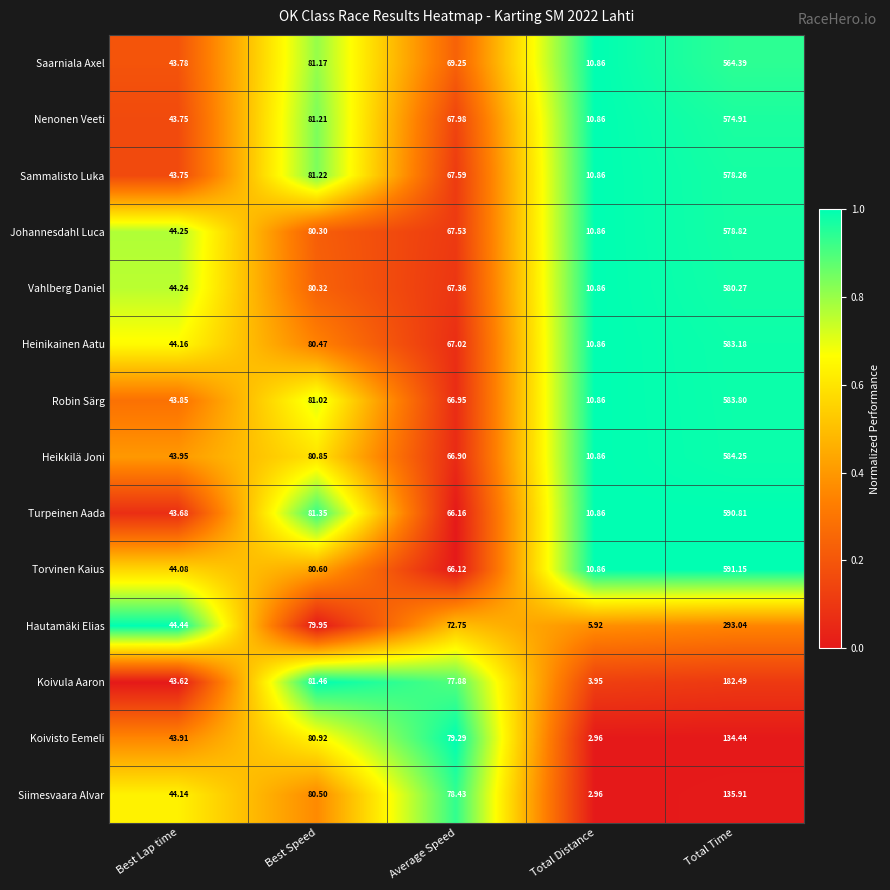

At which label does Koivula Aaron first exceed 77?

Best Speed